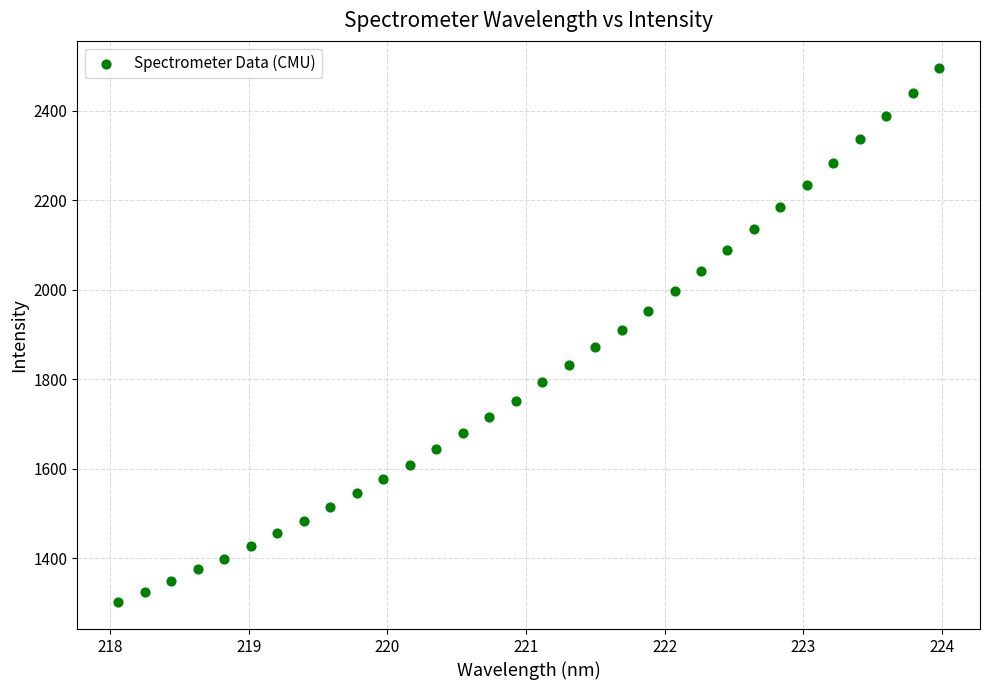

What is the range of X values (max minus min)?

5.9